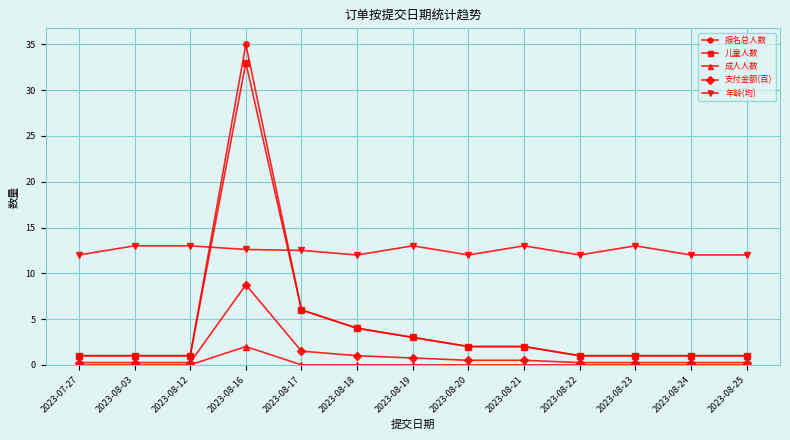

Which series ends up on top after the final intersection of 儿童人数 and 年龄(均)?

年龄(均)